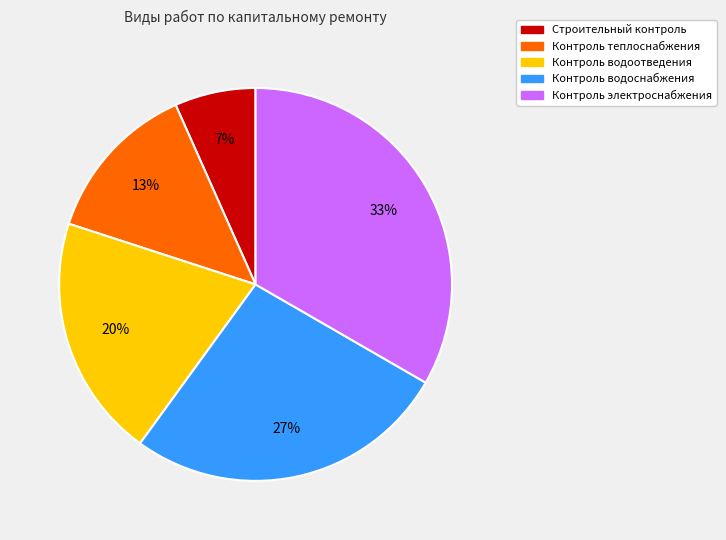

Is there any slice that represents more than half of the pie?

No